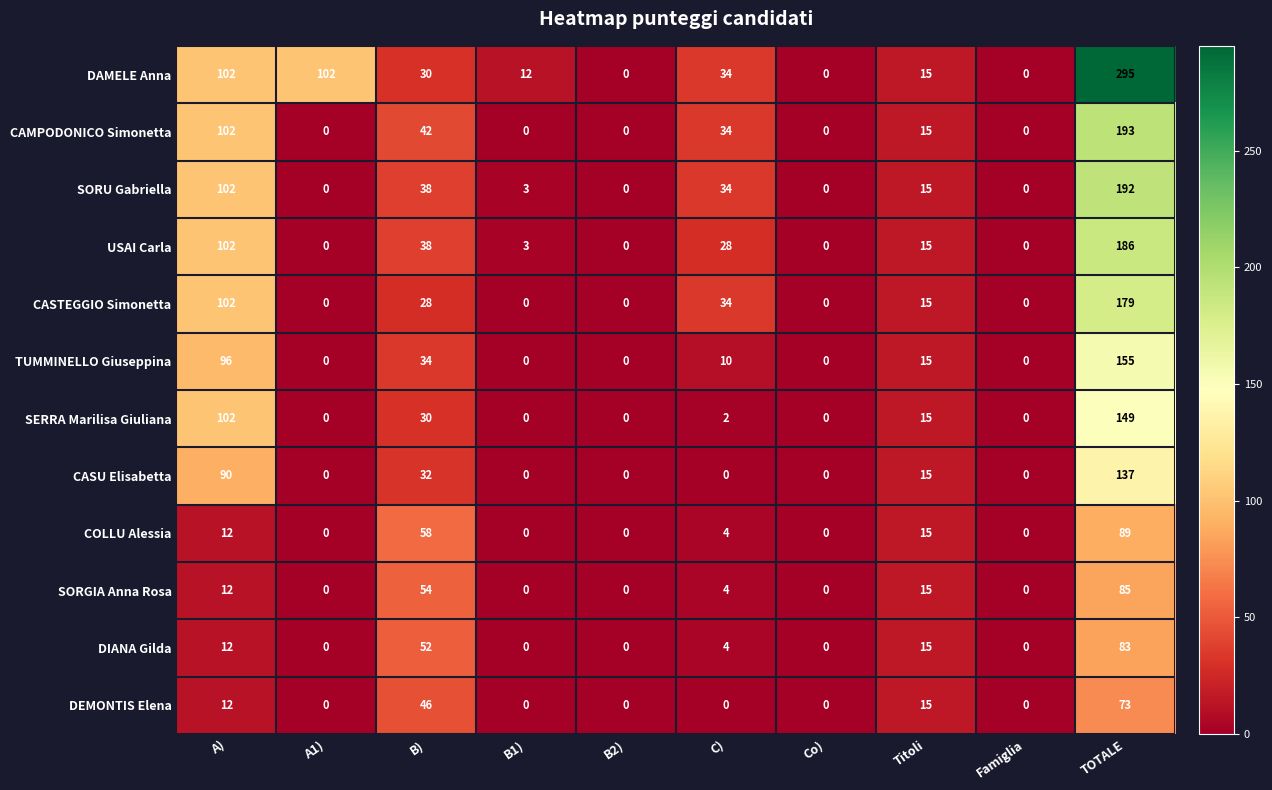

Where is DIANA Gilda nearest to the value 41?

B)